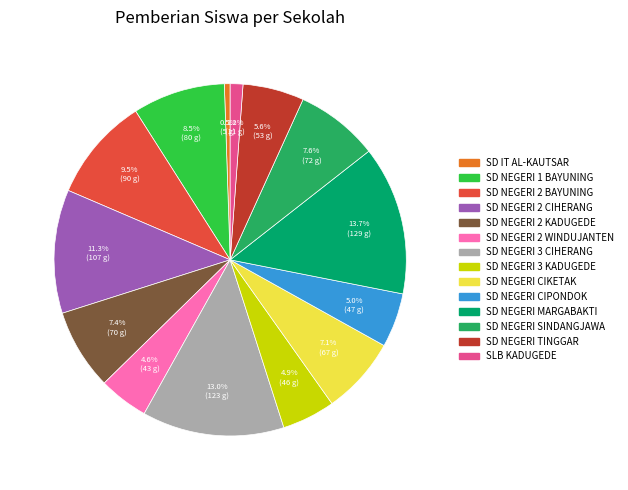

Is the sum of SD NEGERI CIKETAK and SD NEGERI SINDANGJAWA greater than half?

No